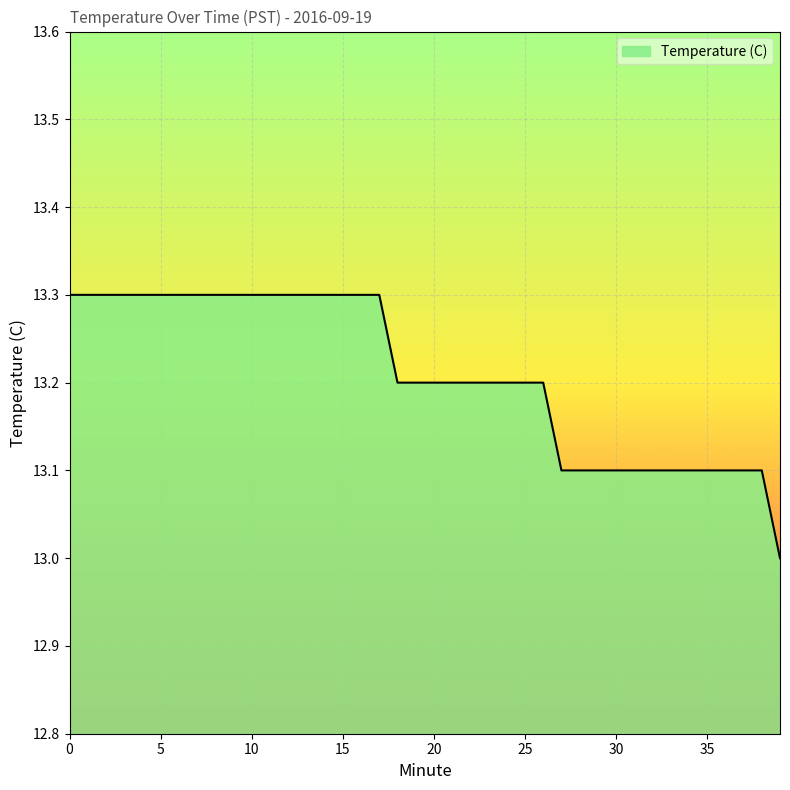

What is the greatest value displayed?

13.3